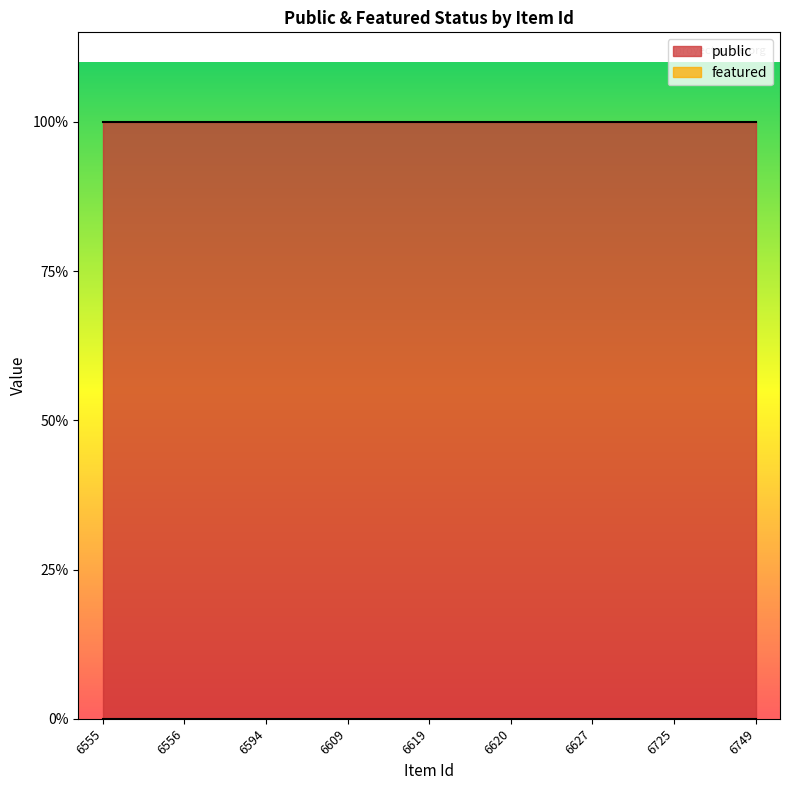

Reading left to right, what are all the values shown in this chart?

public: 1	1	1	1	1	1	1	1	1
featured: 0	0	0	0	0	0	0	0	0